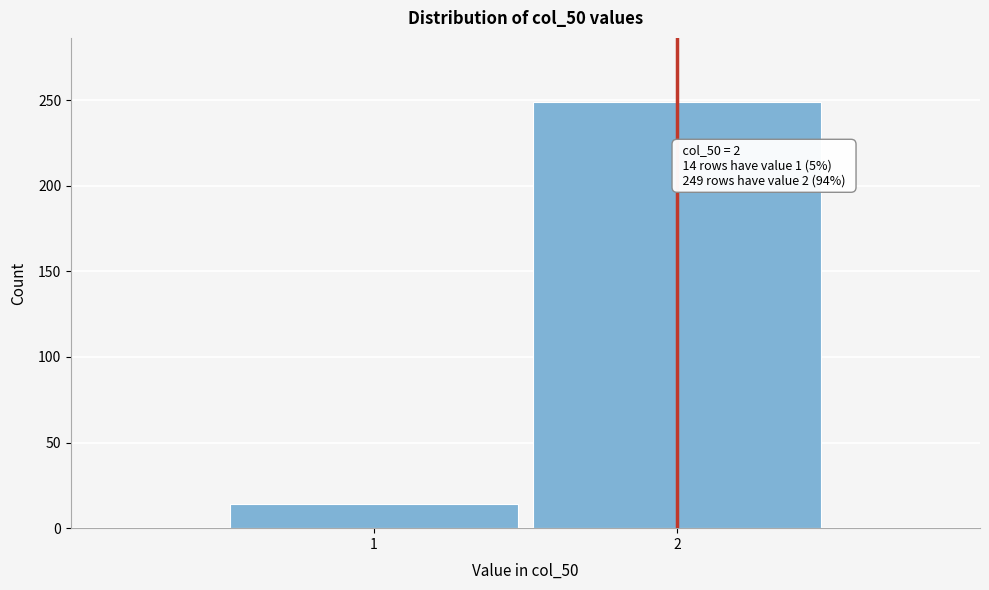

Reading left to right, list all the values displayed in this chart.

14	249